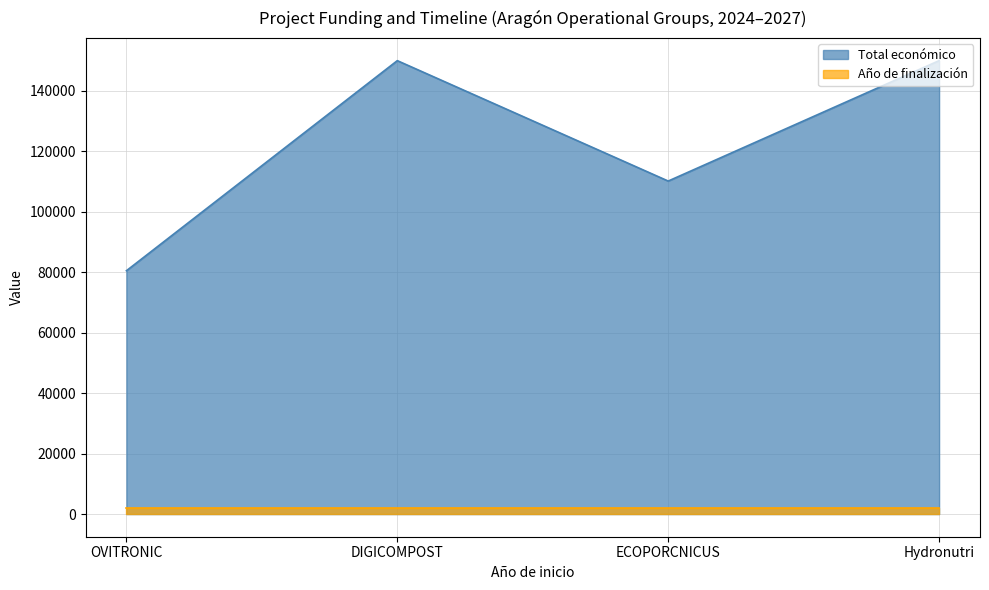

Reading left to right, transcribe all the data shown in this chart.

OVITRONIC=80498	DIGICOMPOST=150000	ECOPORCNICUS=110168	Hydronutri=150000